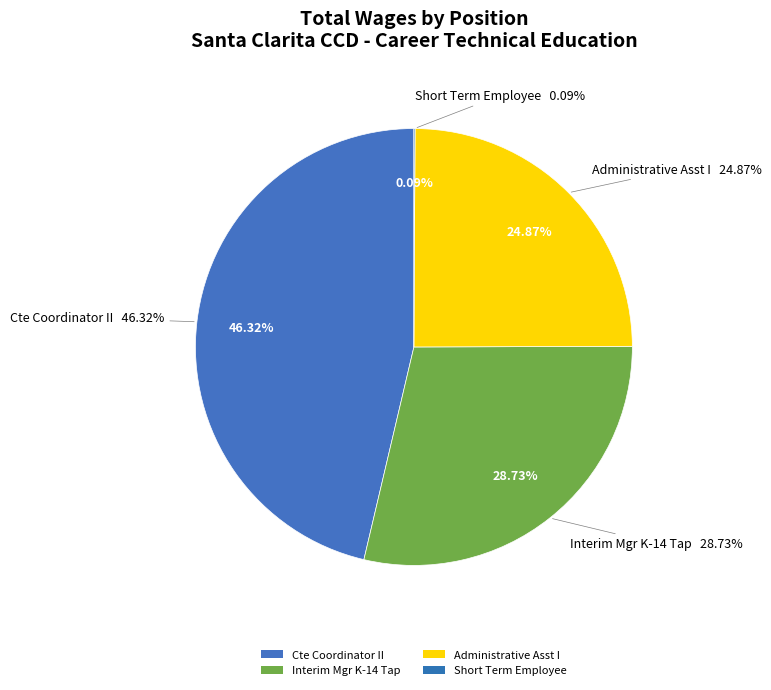

Is it true that Interim Mgr K-14 Tap is 29% of the pie?

True